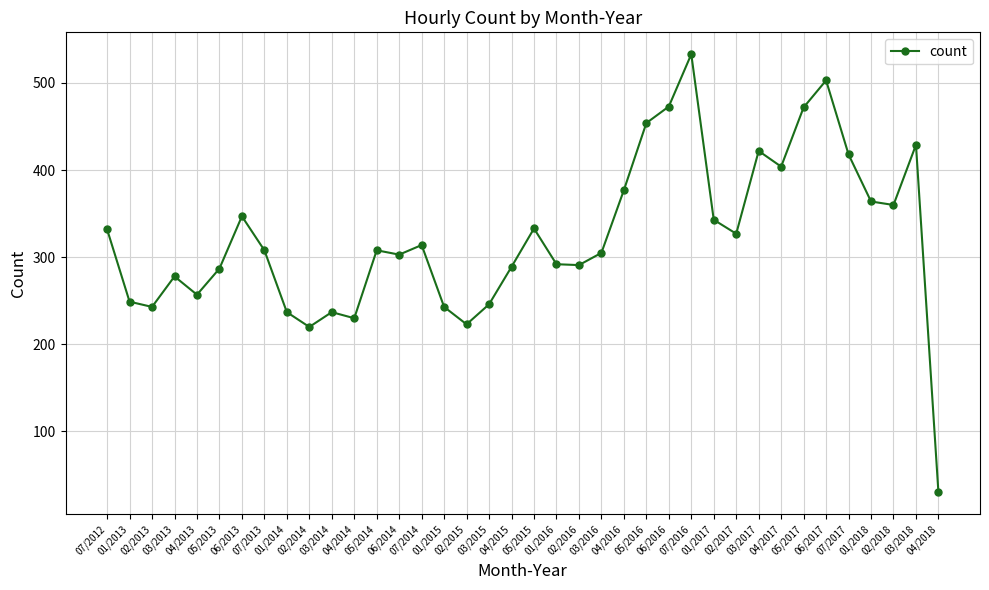

What position from the left is 05/2017?

32